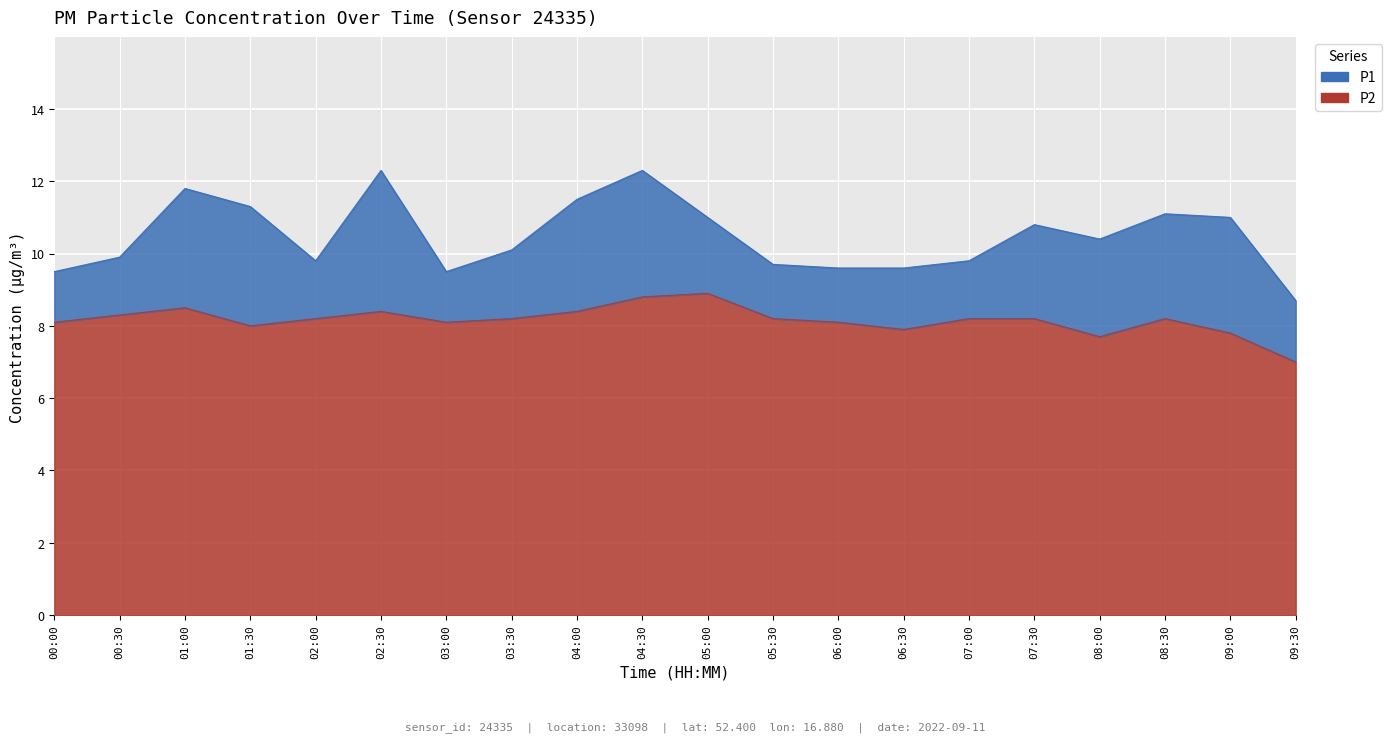

What is the approximate value of P2 at 05:30?

8.2